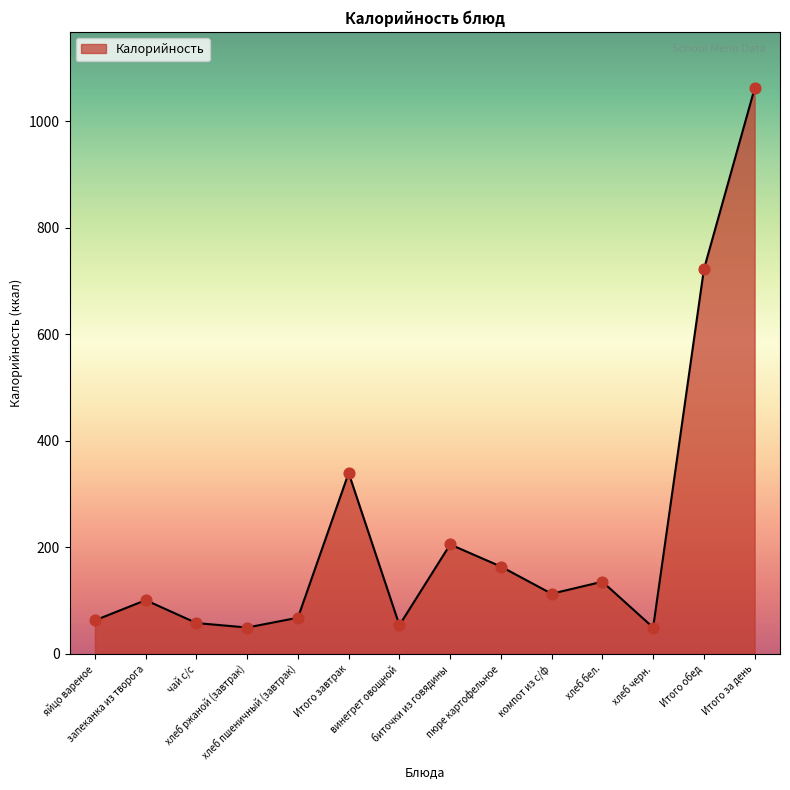

Which has a higher value, запеканка из творога or чай с/с?

запеканка из творога